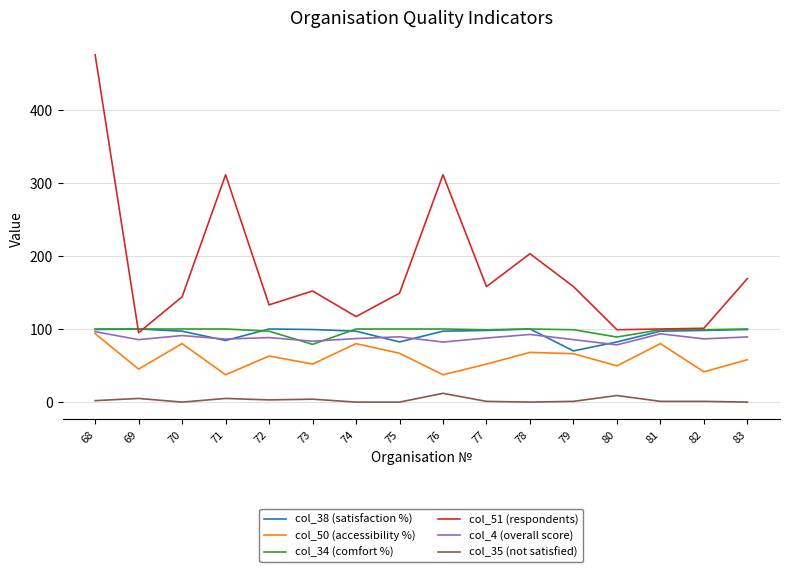

The value of col_51 (respondents) at 80 is 168.4. True or false?

False